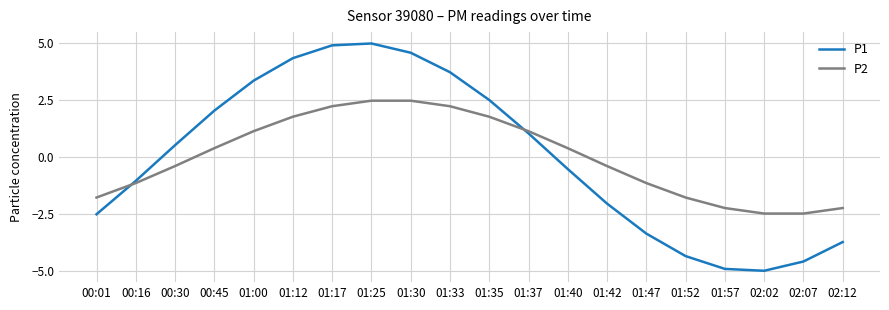

Reading right to left, transcribe all the data shown in this chart.

P1: 02:12=-3.7	02:07=-4.6	02:02=-5.0	01:57=-4.9	01:52=-4.3	01:47=-3.3	01:42=-2.0	01:40=-0.5	01:37=1.0	01:35=2.5	01:33=3.7	01:30=4.6	01:25=5.0	01:17=4.9	01:12=4.3	01:00=3.3	00:45=2.0	00:30=0.5	00:16=-1.0	00:01=-2.5
P2: 02:12=-2.2	02:07=-2.5	02:02=-2.5	01:57=-2.2	01:52=-1.8	01:47=-1.1	01:42=-0.4	01:40=0.4	01:37=1.1	01:35=1.8	01:33=2.2	01:30=2.5	01:25=2.5	01:17=2.2	01:12=1.8	01:00=1.1	00:45=0.4	00:30=-0.4	00:16=-1.1	00:01=-1.8